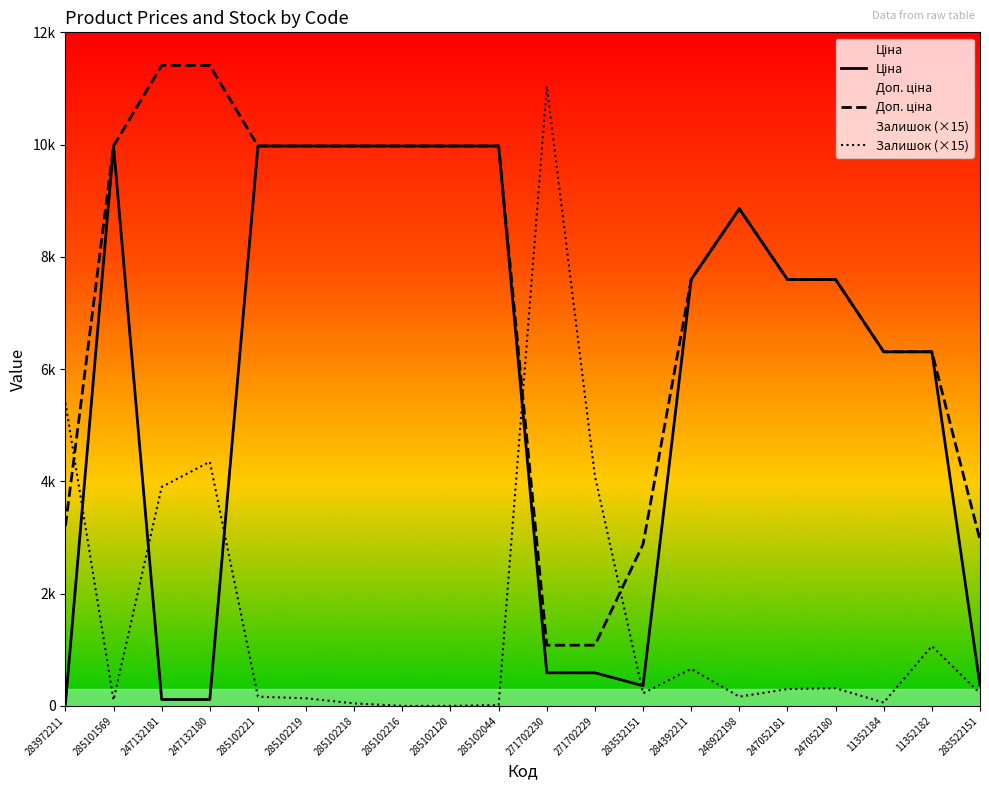

What is the sum of all Ціна values?

116258.1